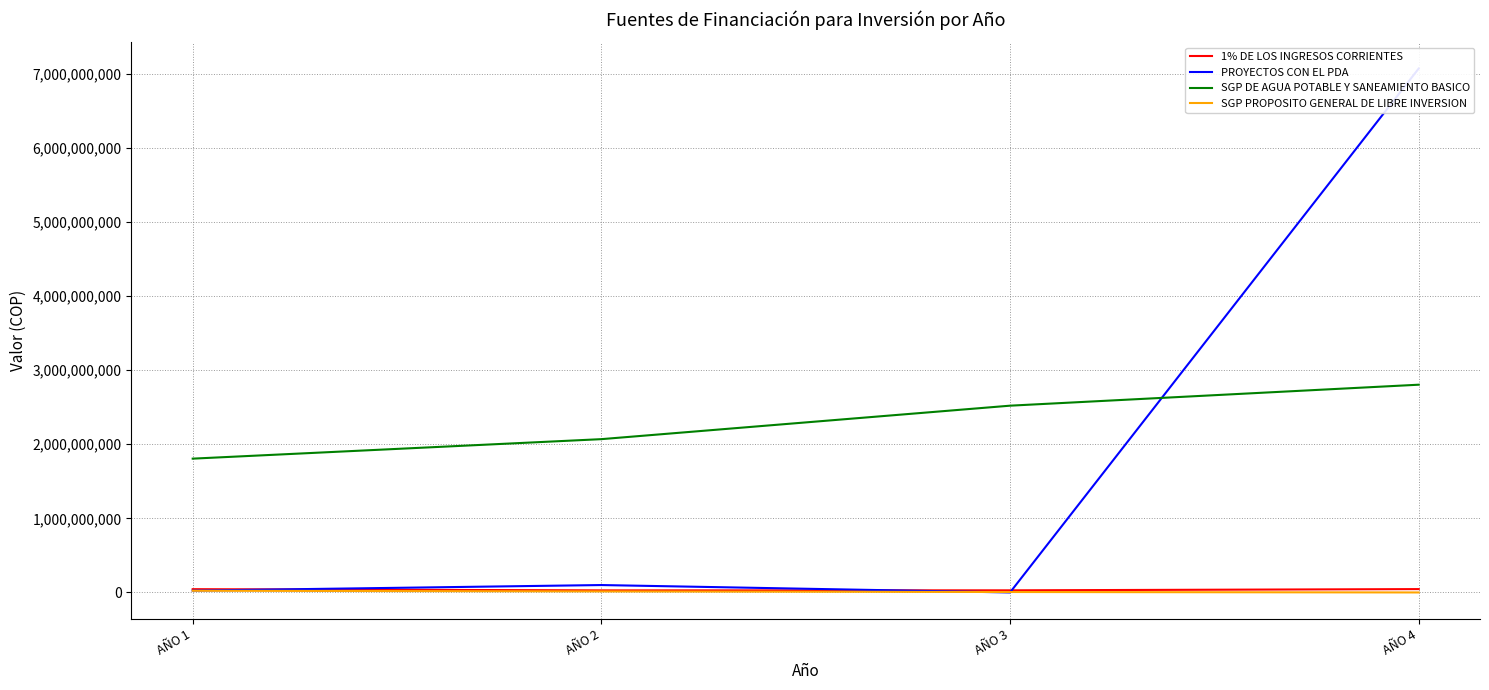

What is the average value of the PROYECTOS CON EL PDA series?

1799392543